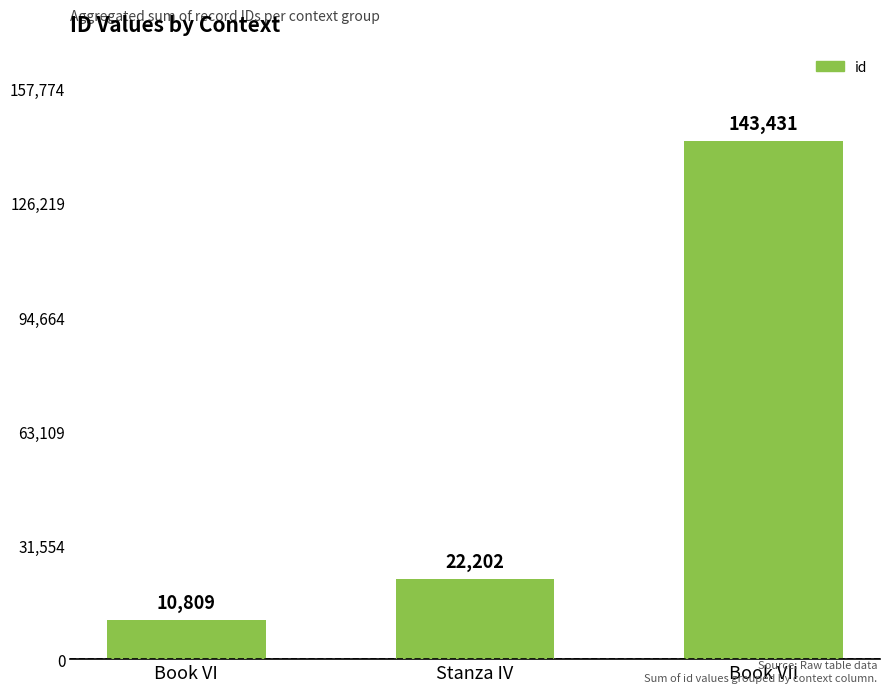

What is the maximum value shown in the chart?

143431